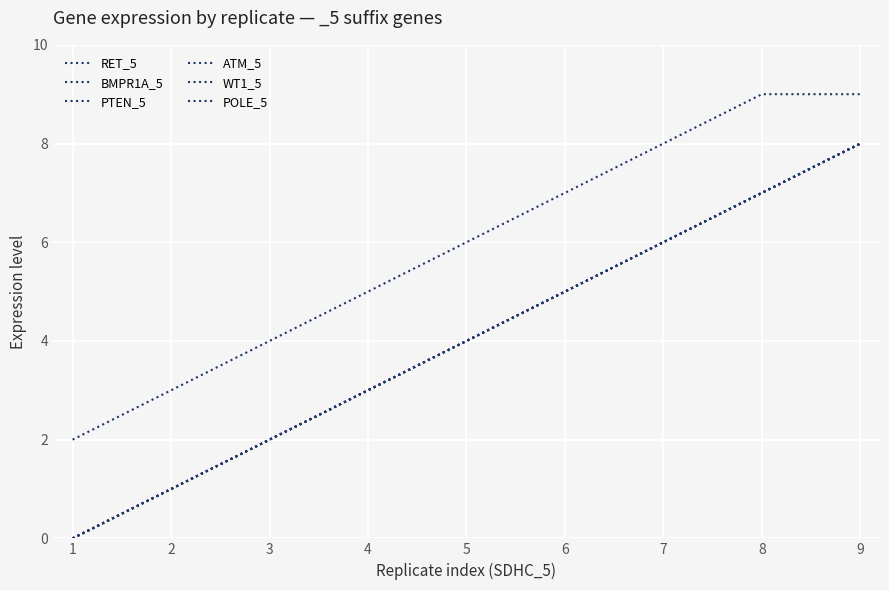

At 8, list the series in order from largest to smallest.

POLE_5, RET_5, BMPR1A_5, PTEN_5, ATM_5, WT1_5